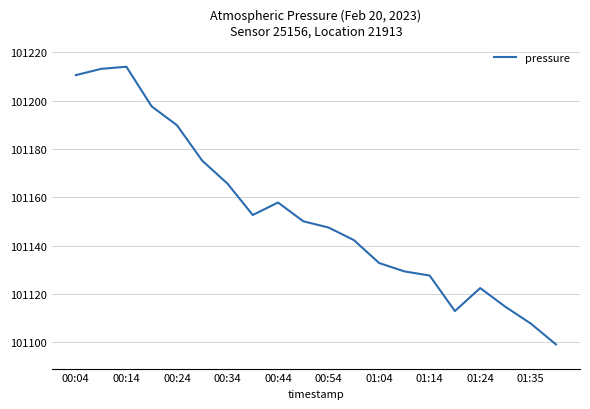

What is the greatest value displayed?

101214.1